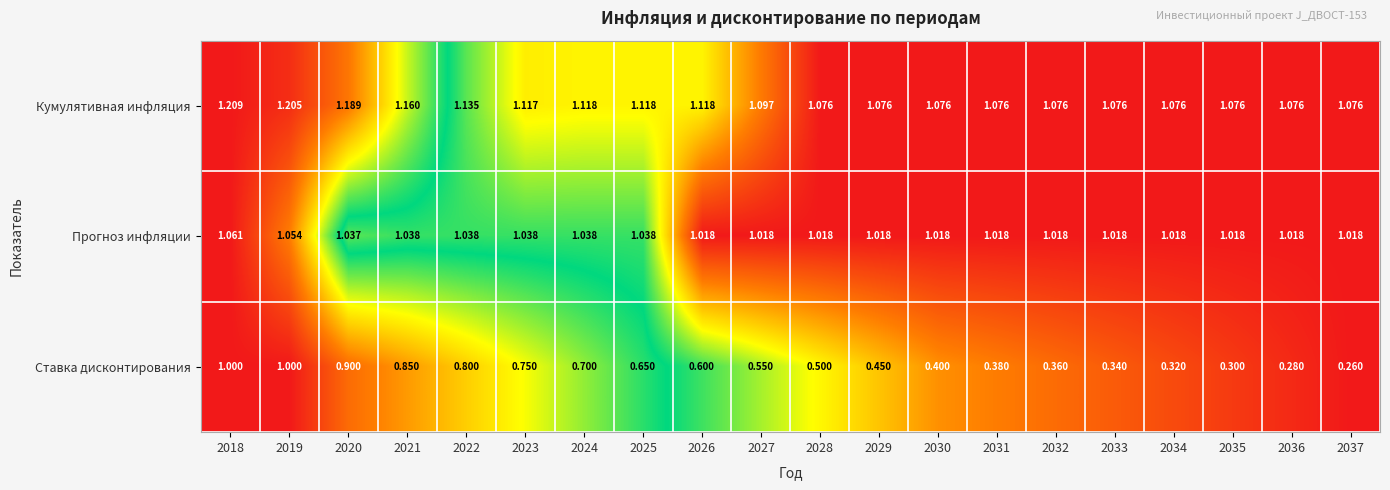

Between 2018 and 2027, which series saw the biggest shift?

Ставка дисконтирования